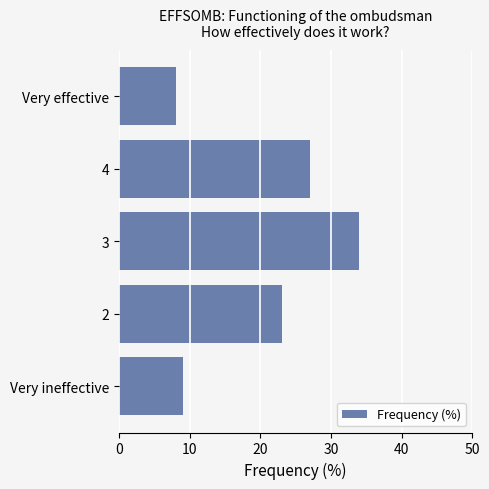

Is it true that the value at 2 is 13?

False